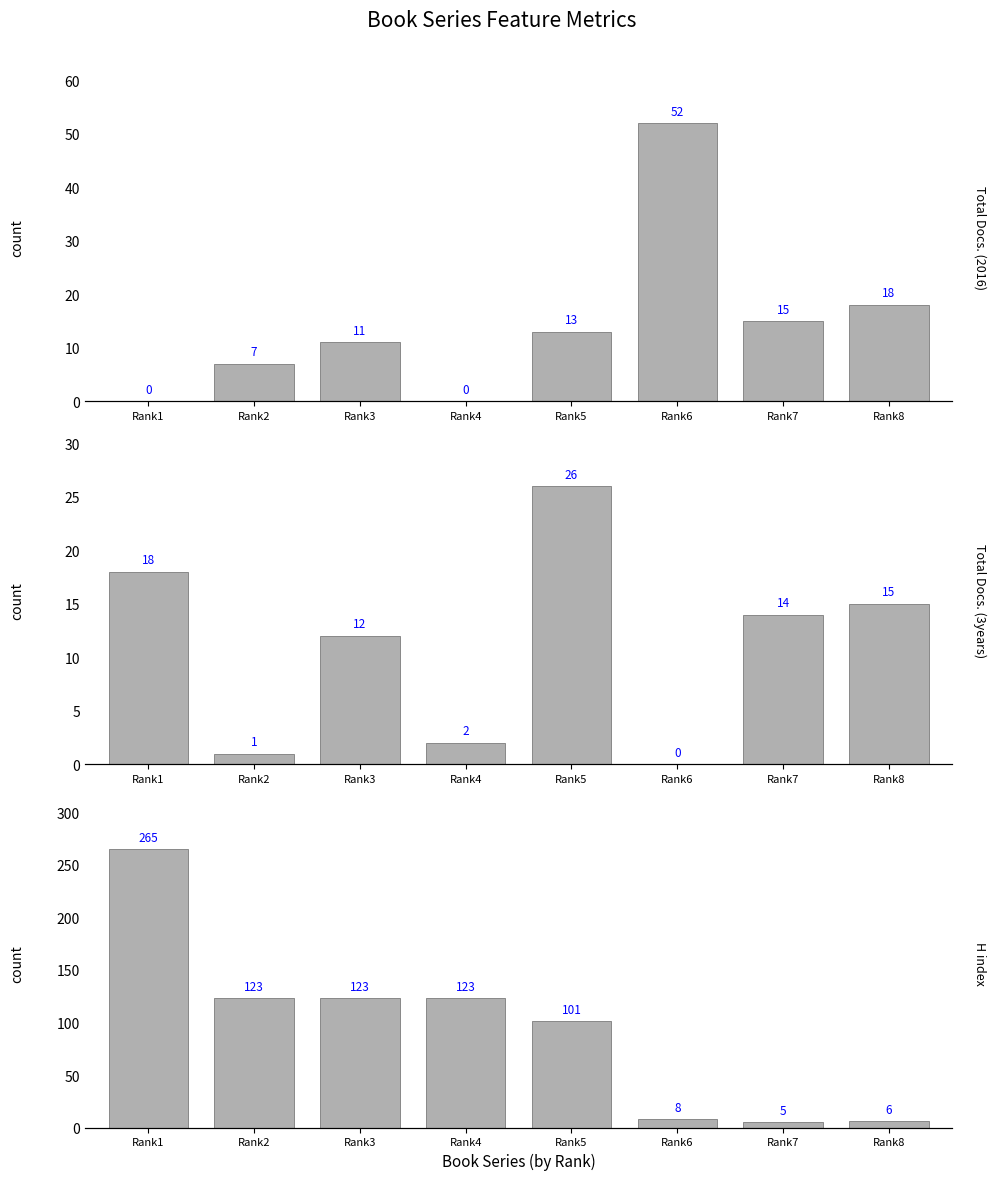

True or false: Total Docs. (2016) has a value of 7 at Rank2.

True